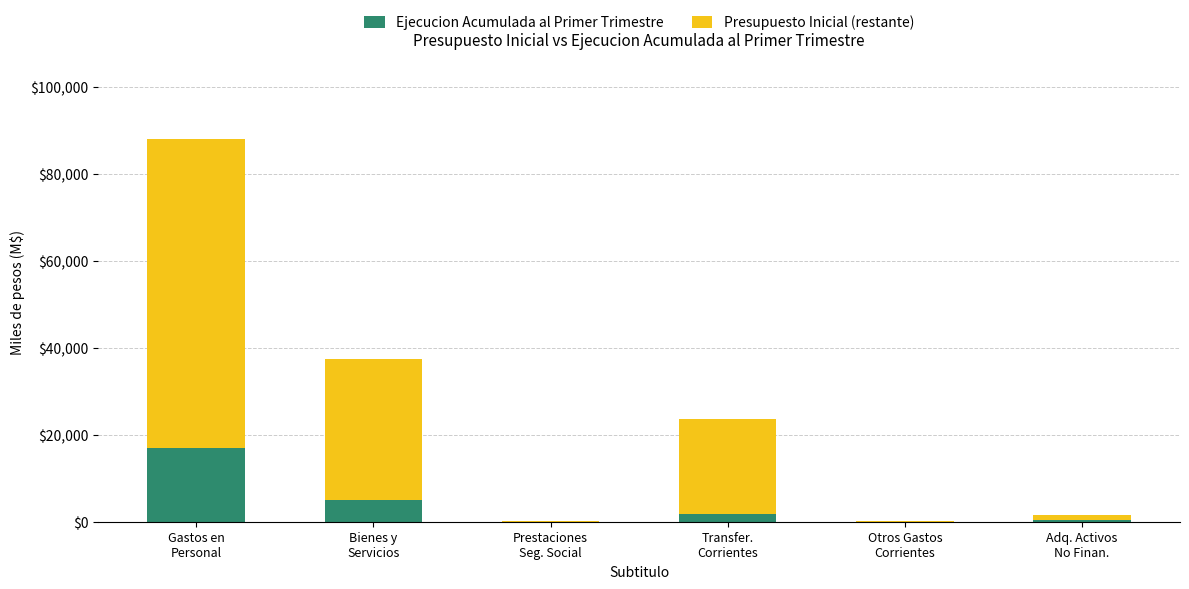

What value does the Ejecucion Acumulada al Primer Trimestre series have at Bienes y
Servicios, to the nearest 10?

5000